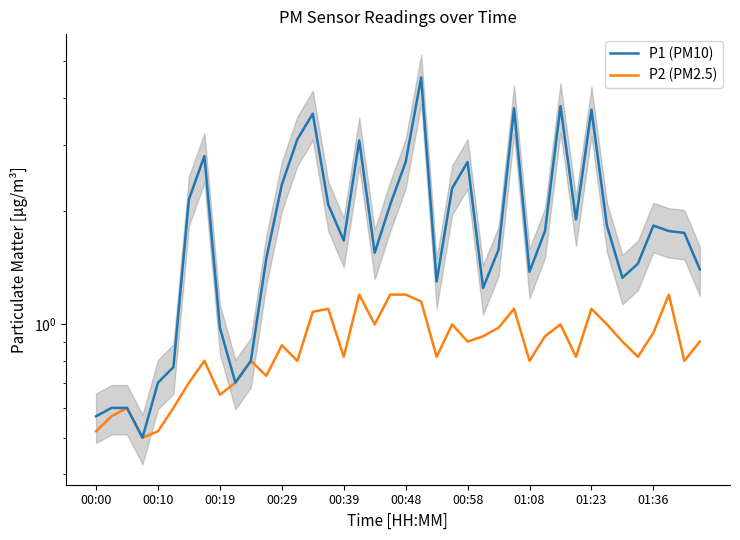

True or false: P2 (PM2.5) and P1 (PM10) cross at least once.

False